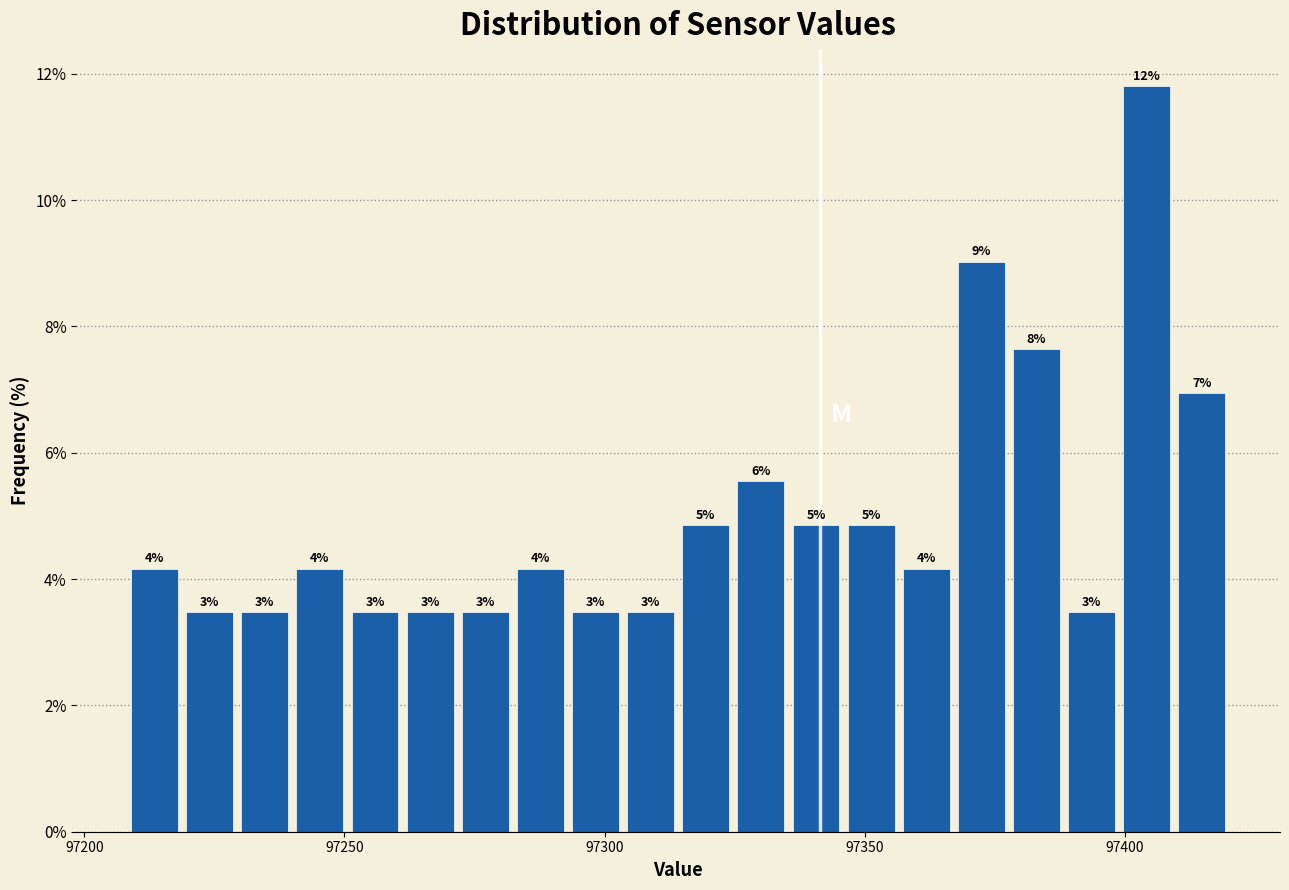

Around what value on the x-axis is the tallest bar? Give the approximate position of its centre, as read against the axis.

97405